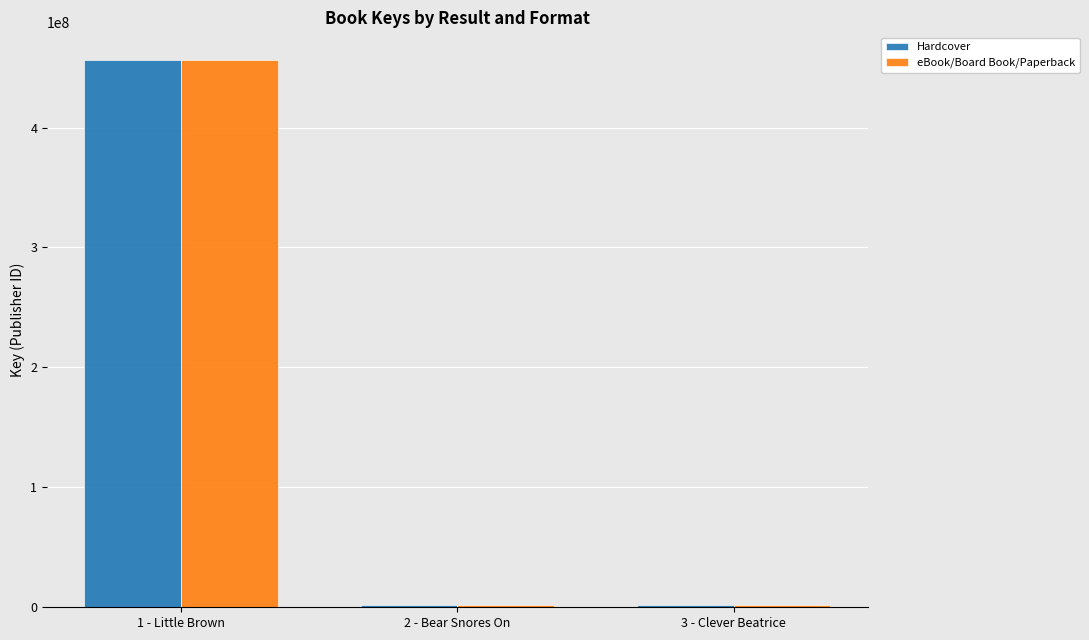

At which category is the sum across all series the highest?

1 - Little Brown